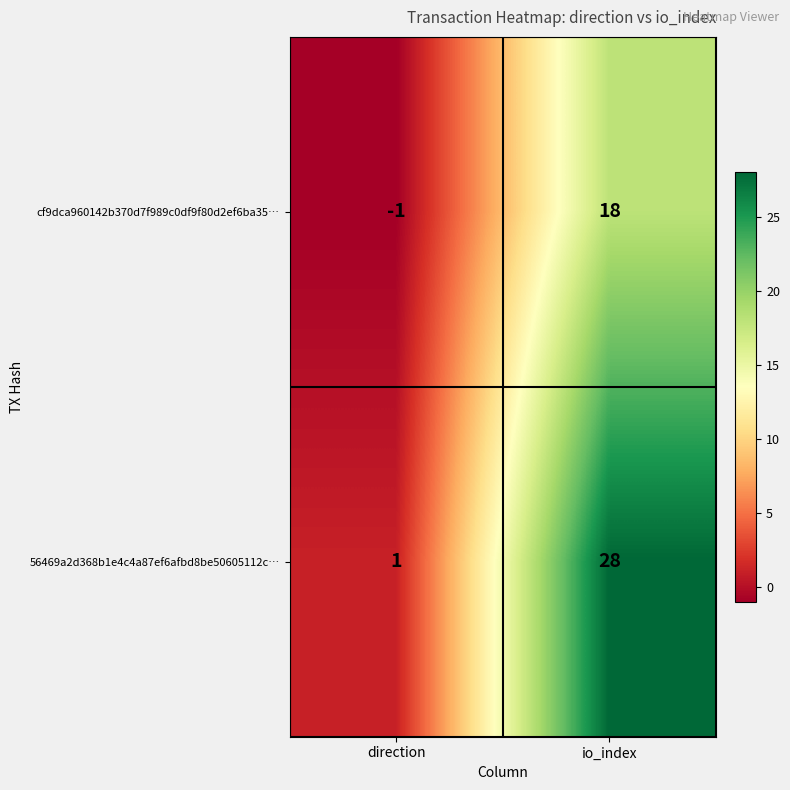

What is the difference between the highest and lowest values at io_index?

10